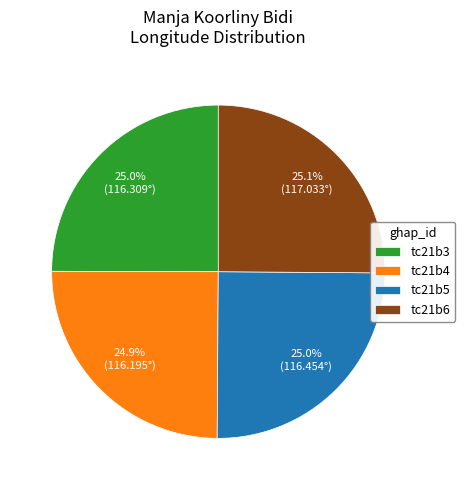

Count the number of slices in the pie.

4